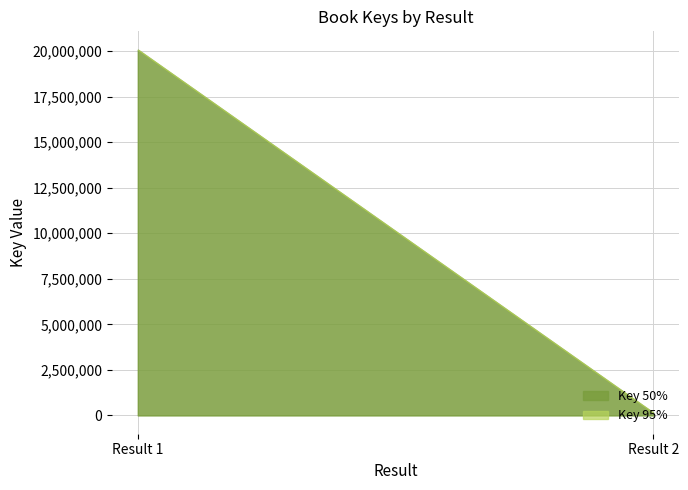

What are all the series names shown in the legend?

Key_50pct, Key_95pct